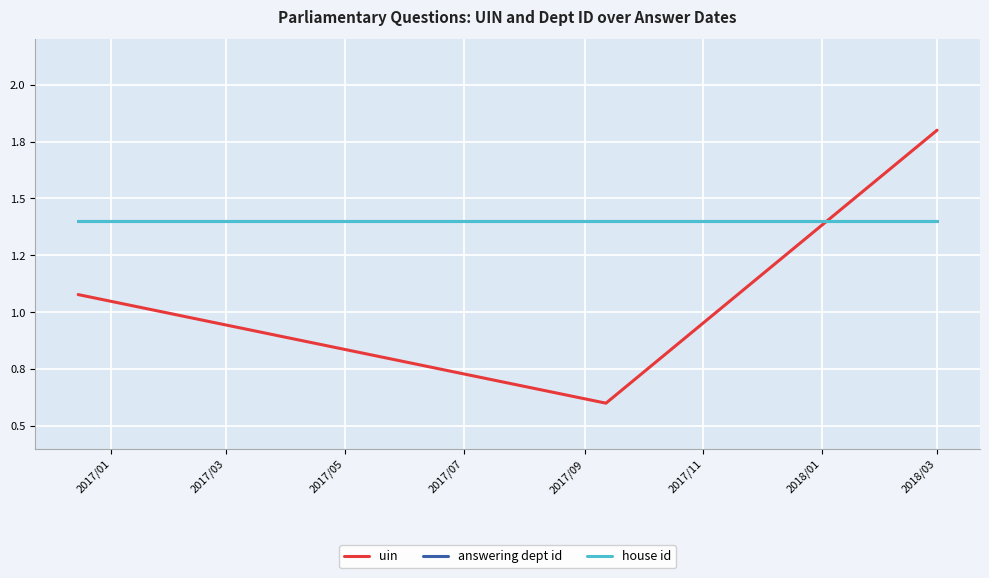

Between 2017/03 and 2017/11, which series saw the biggest shift?

uin